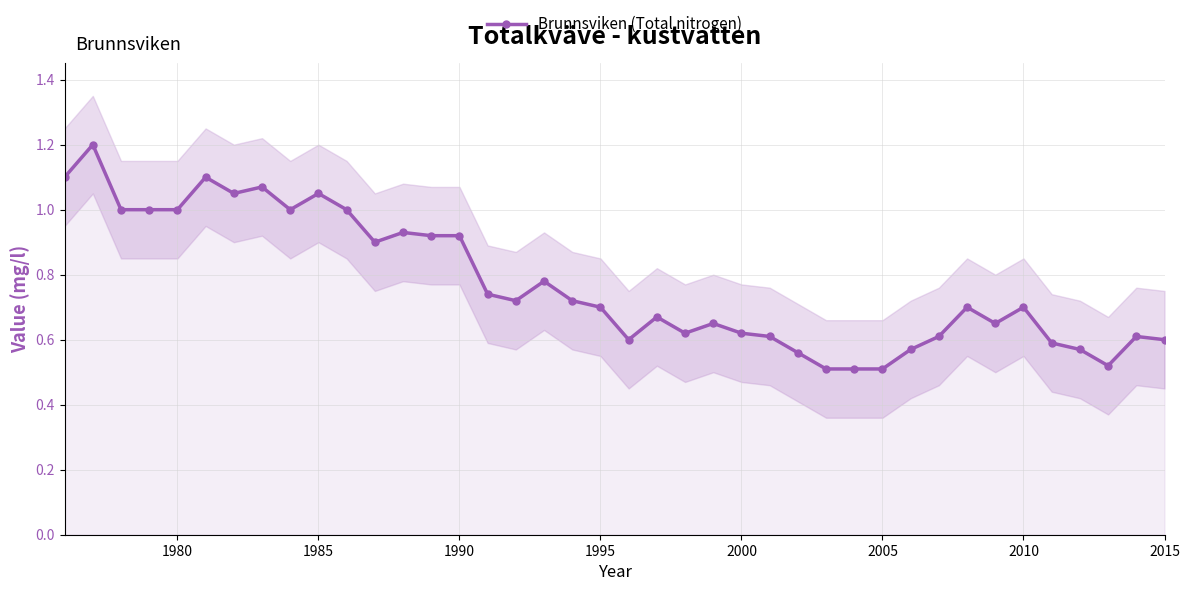

How many lines are shown in the chart?

1